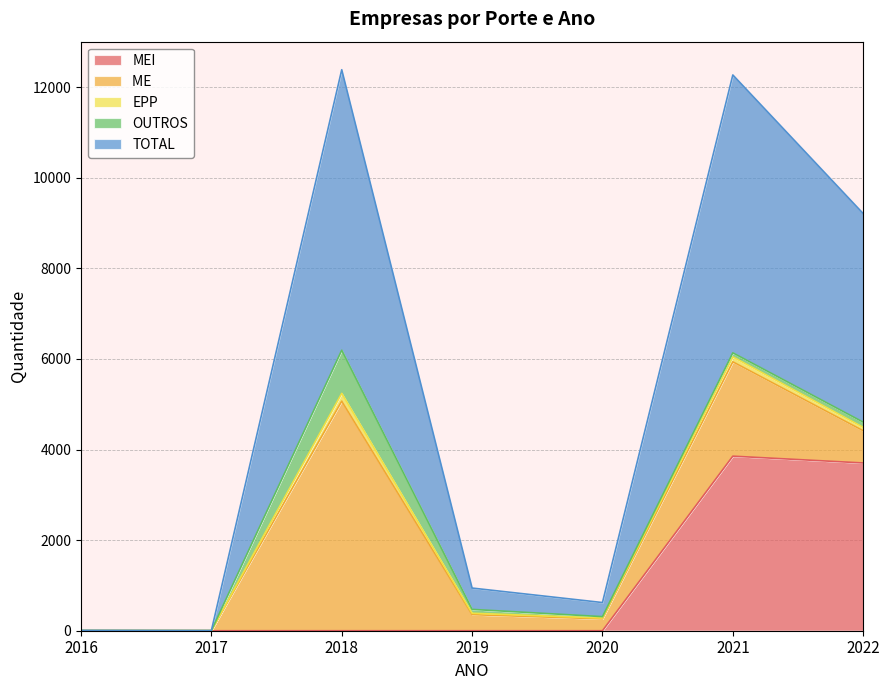

True or false: ME  and EPP intersect in this chart.

False